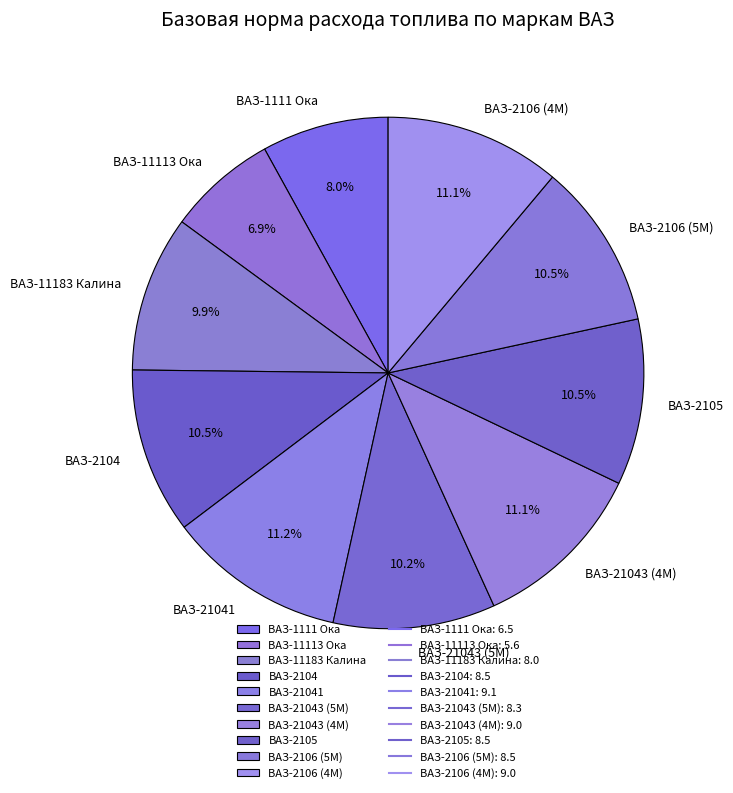

Count the number of slices in the pie.

10